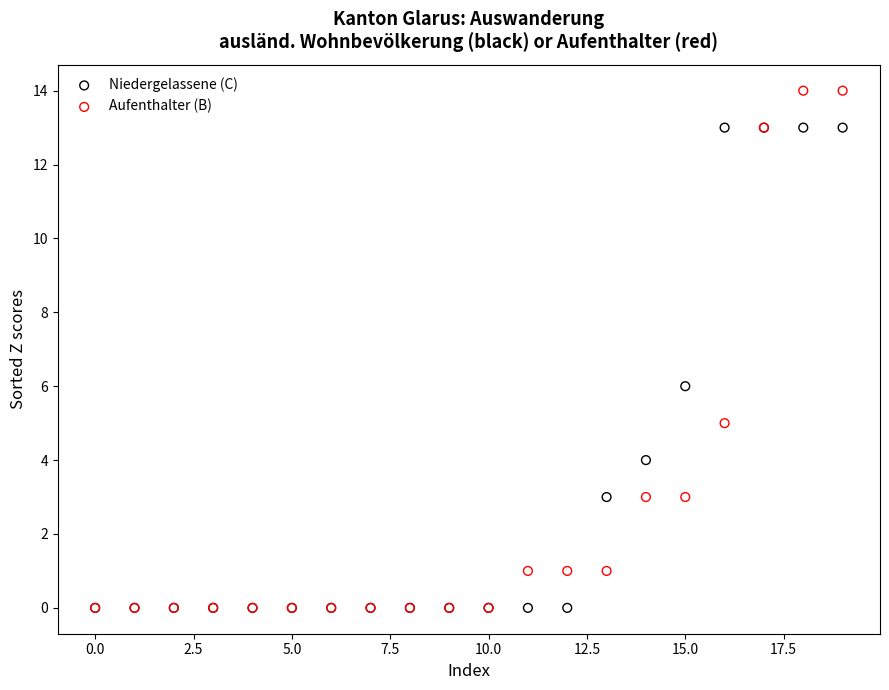

Which series has the widest spread of Y values?

Aufenthalter (B)